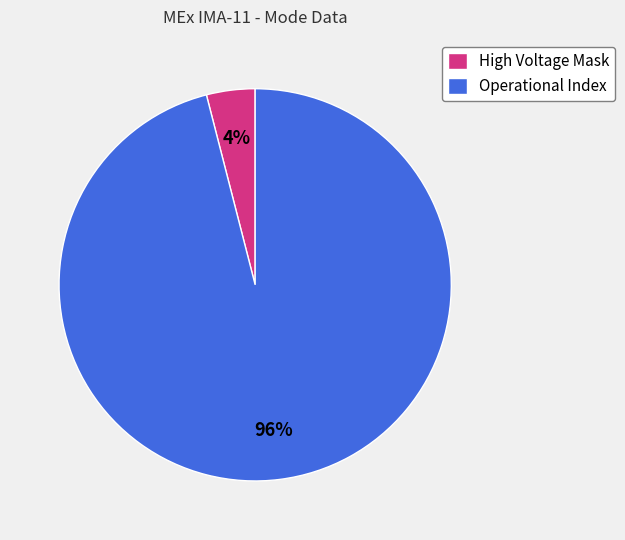

Between Operational Index and High Voltage Mask, which is larger?

Operational Index